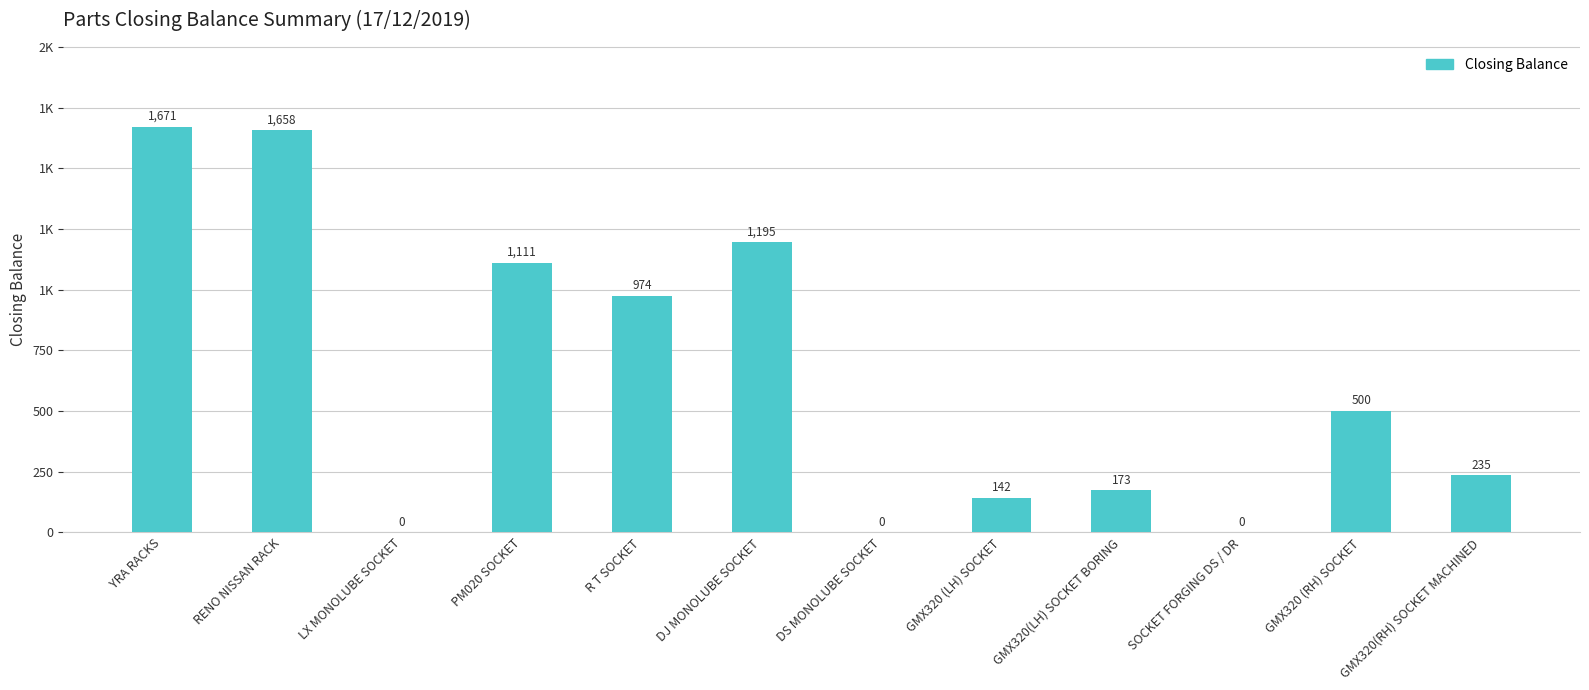

Where is the data nearest to the value 835?

R T SOCKET